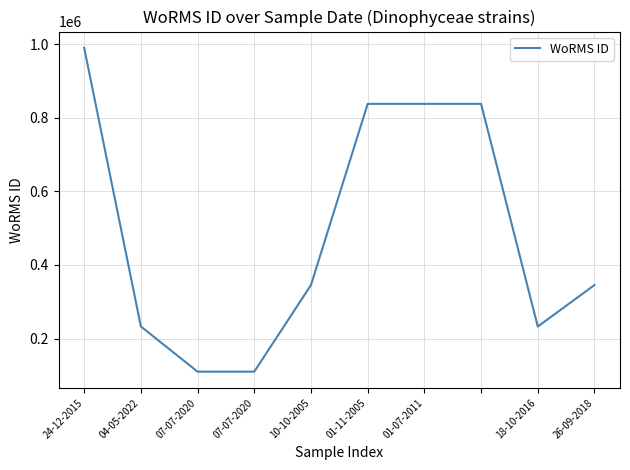

What is the difference between the maximum and minimum values?

881033